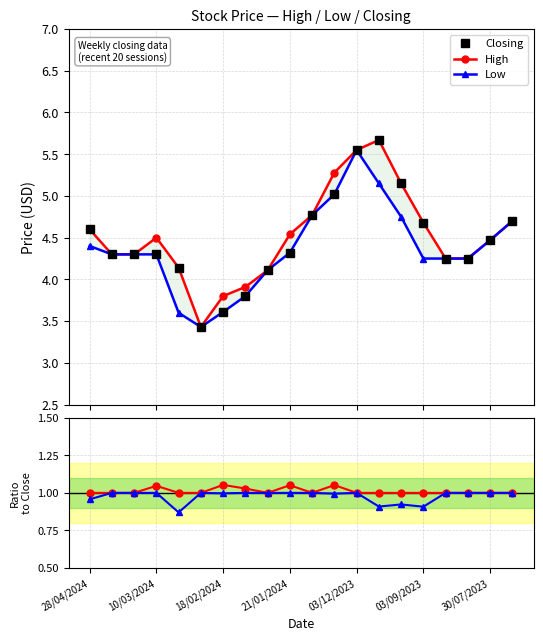

Is it true that High equals 7.0 at 18/02/2024?

False